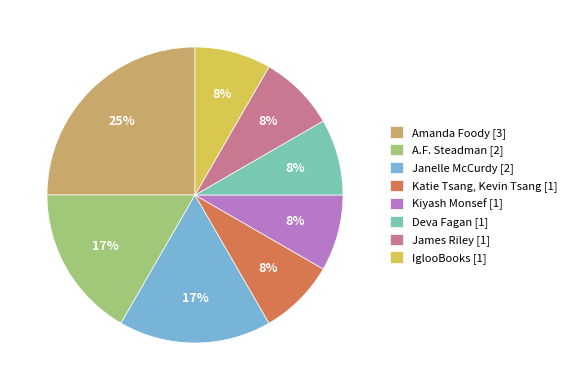

How many segments does this pie chart have?

8